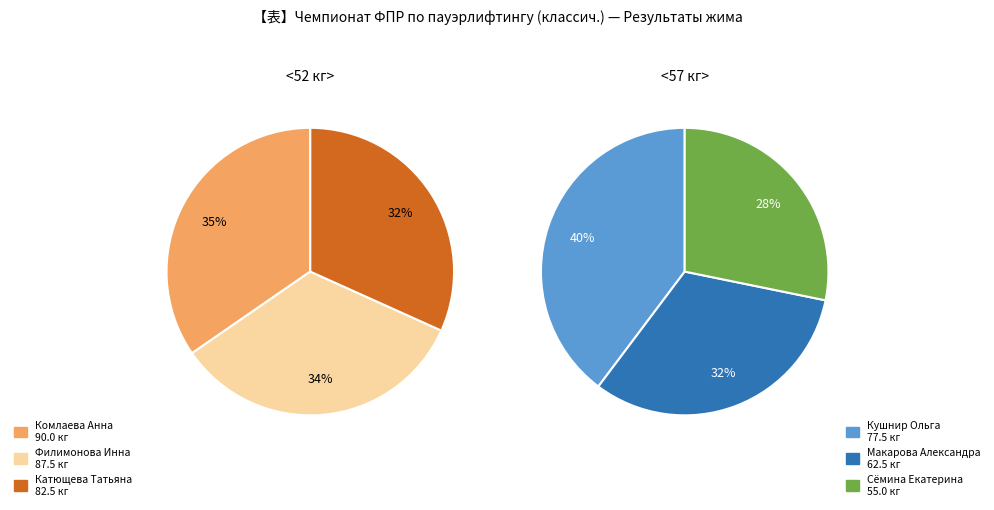

Is there a majority slice in this chart?

No